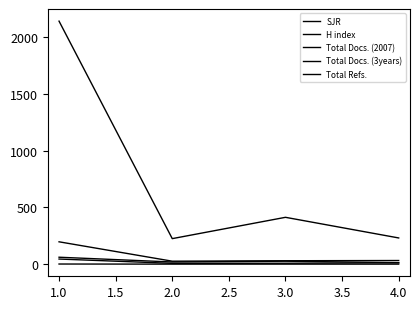

Rank the series at 1.0 from lowest to highest value.

SJR, Total Docs. (2007), H index, Total Docs. (3years), Total Refs.